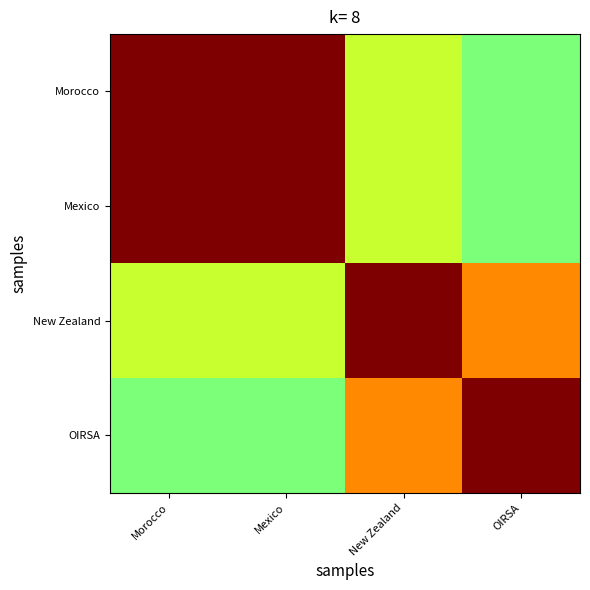

How many data points does each series have?

4